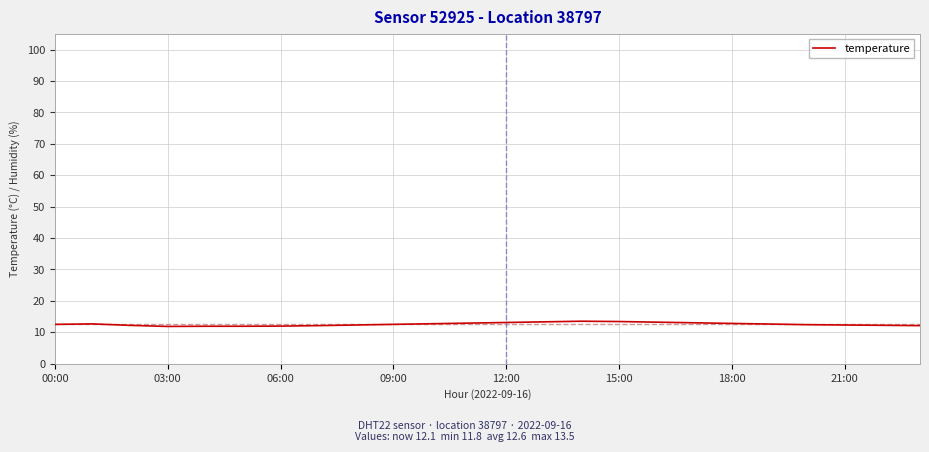

What is the smallest value displayed?

11.8